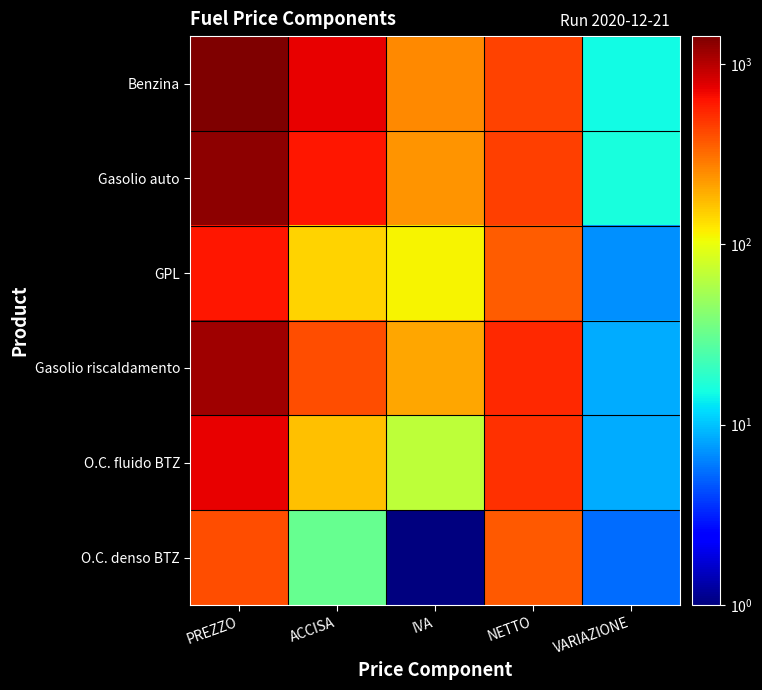

Between IVA and VARIAZIONE, which series saw the biggest shift?

Benzina